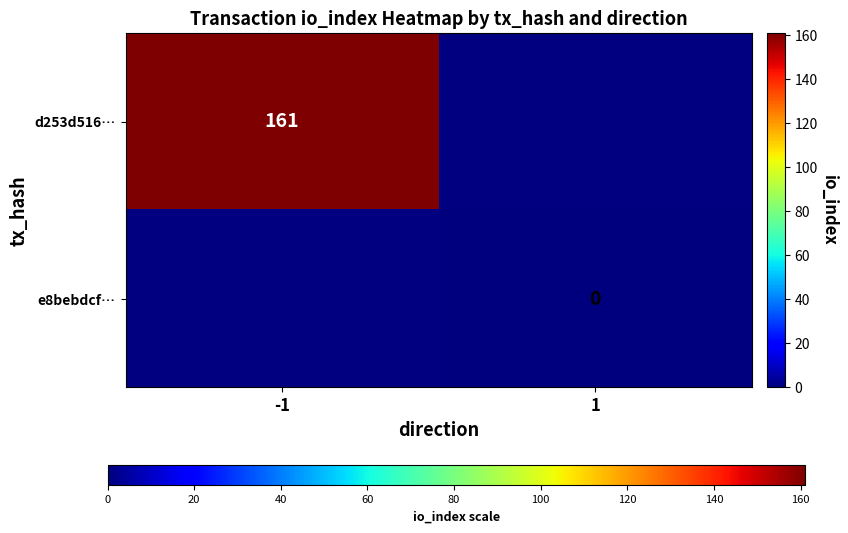

True or false: d253d516… has a value of 161 at -1.

True